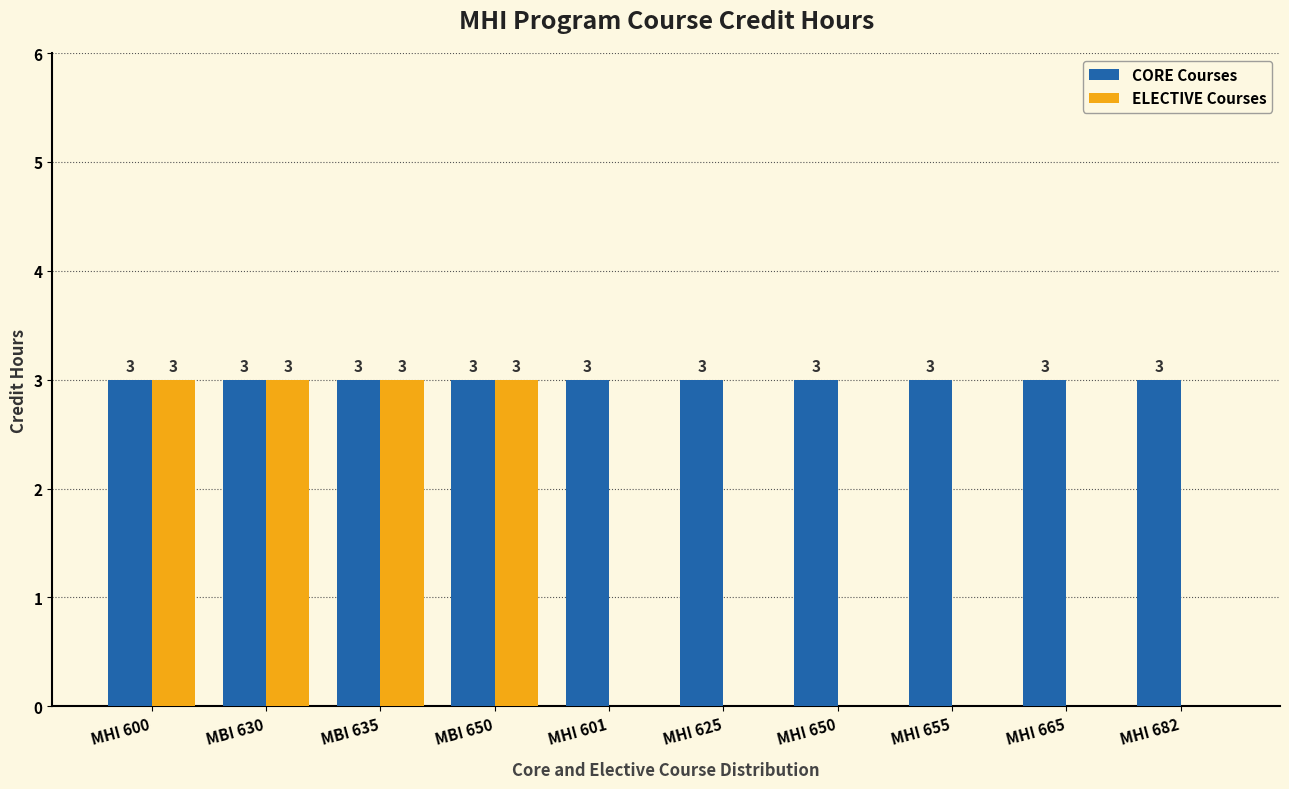

The ELECTIVE Courses series shows 4 at MBI 650. True or false?

False